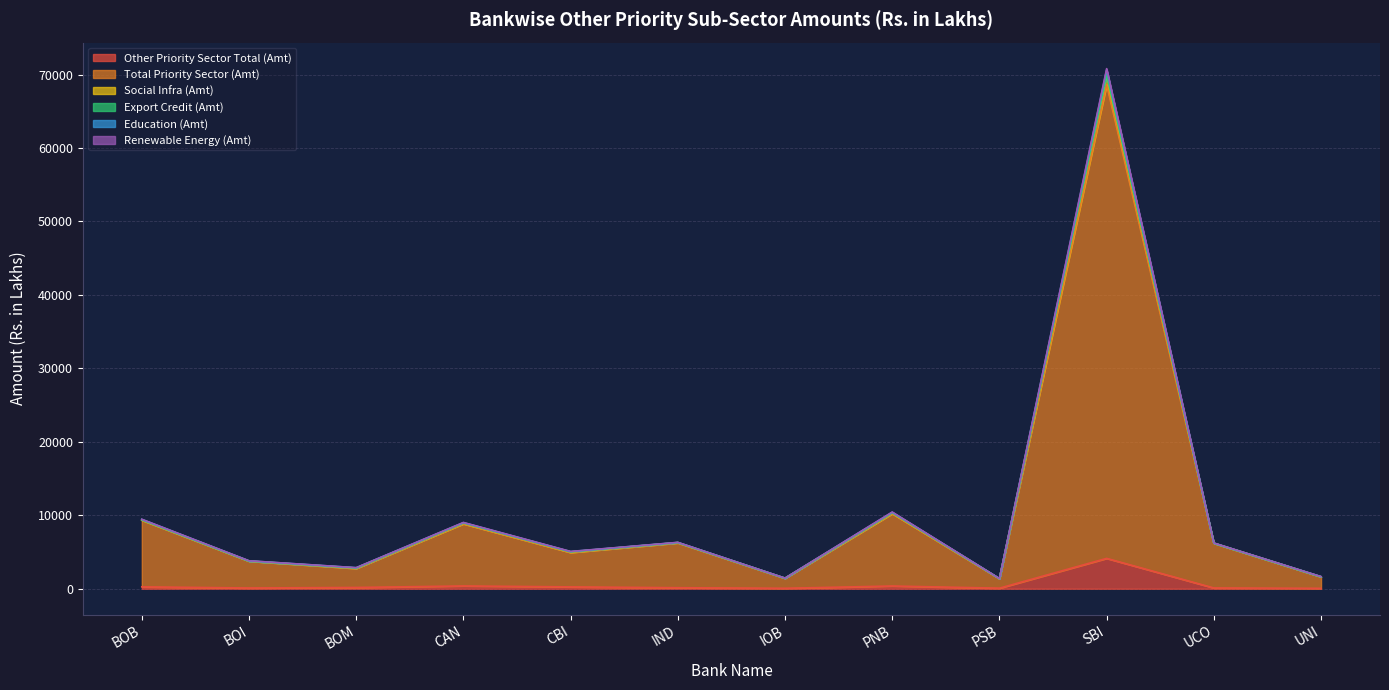

What is the sum of the Other Priority Sector Total (Amt) values at CBI and BOI?

350.9